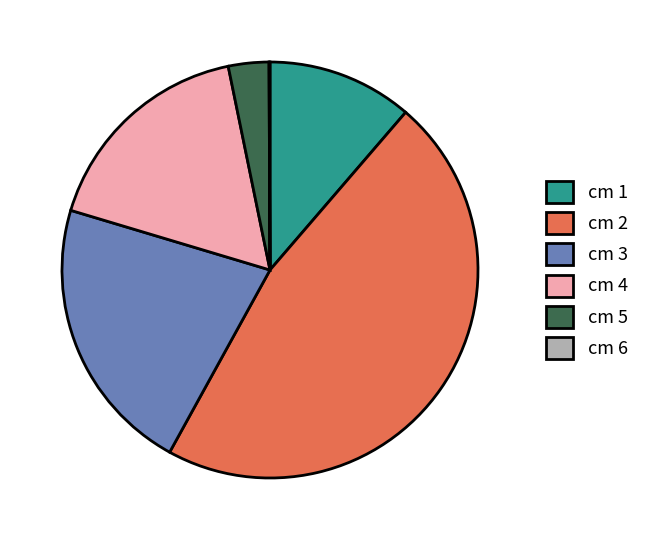

True or false: cm 1 accounts for 11% of the total.

True